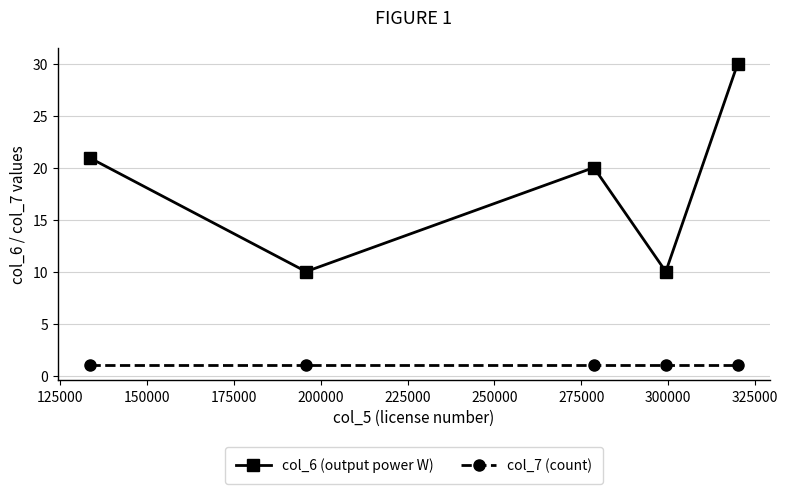

True or false: col_6 (output power W) and col_7 (count) cross at least once.

False